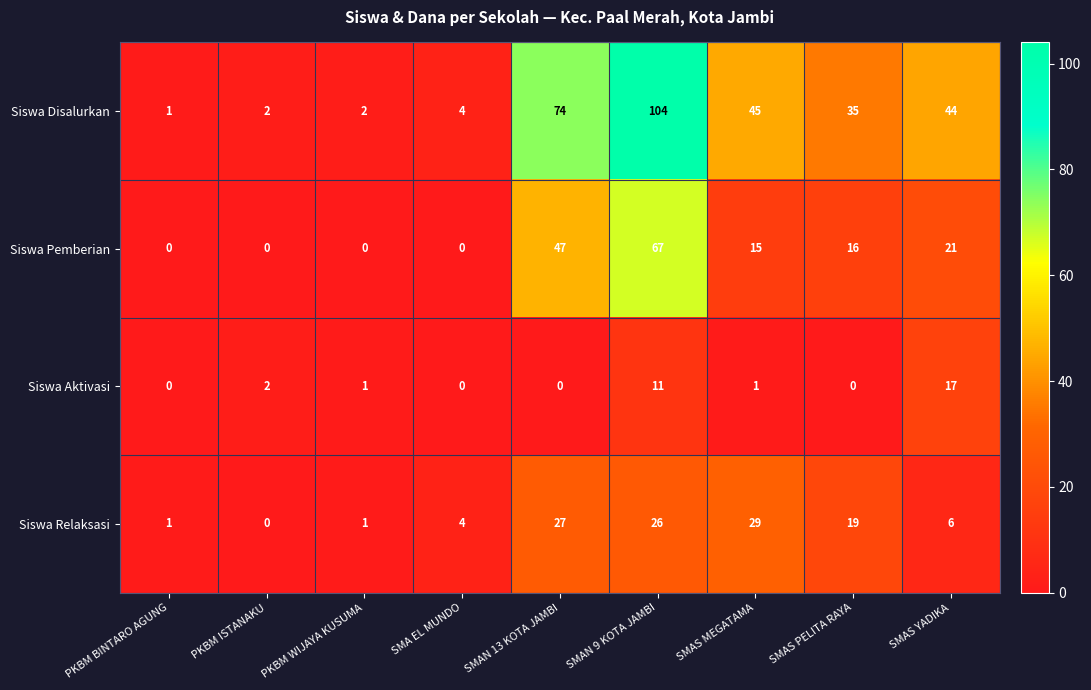

Which series has the largest range (max minus min)?

Siswa Disalurkan